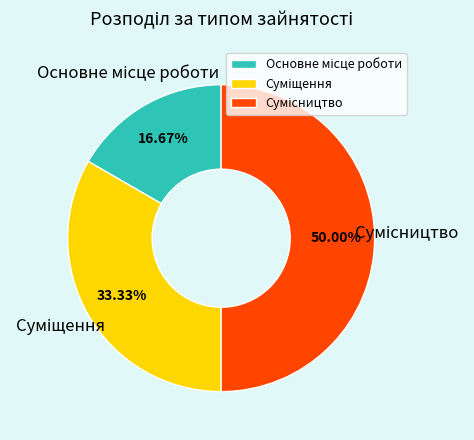

What percentage is NOT represented by Суміщення?

66.7%